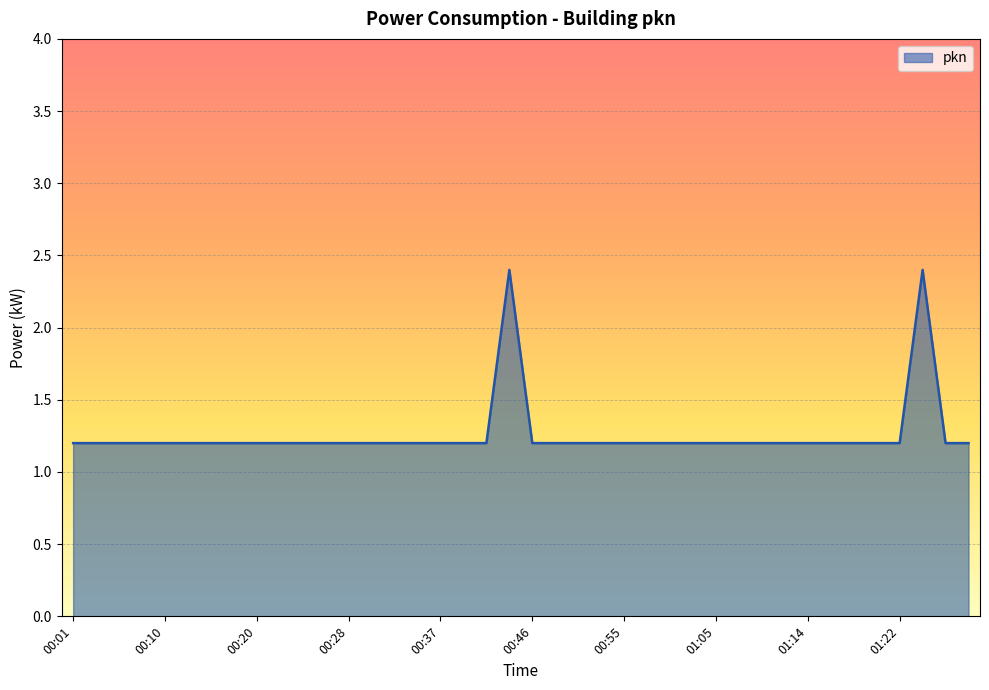

Does the chart have visible grid lines?

Yes